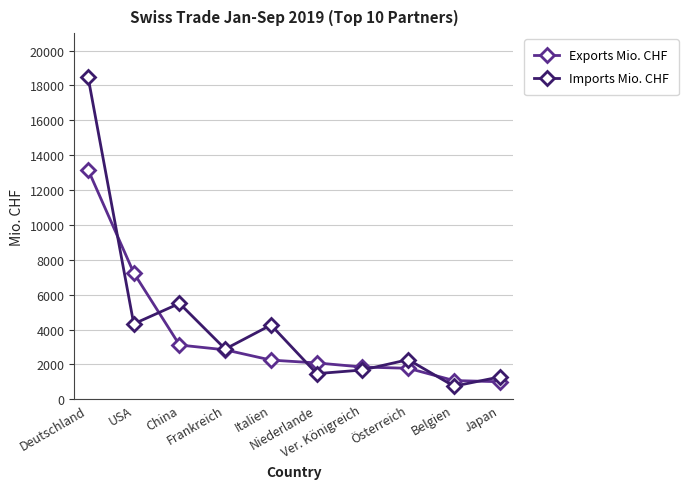

What is the value of the Imports Mio. CHF point at the 10th from the left?

1283.6